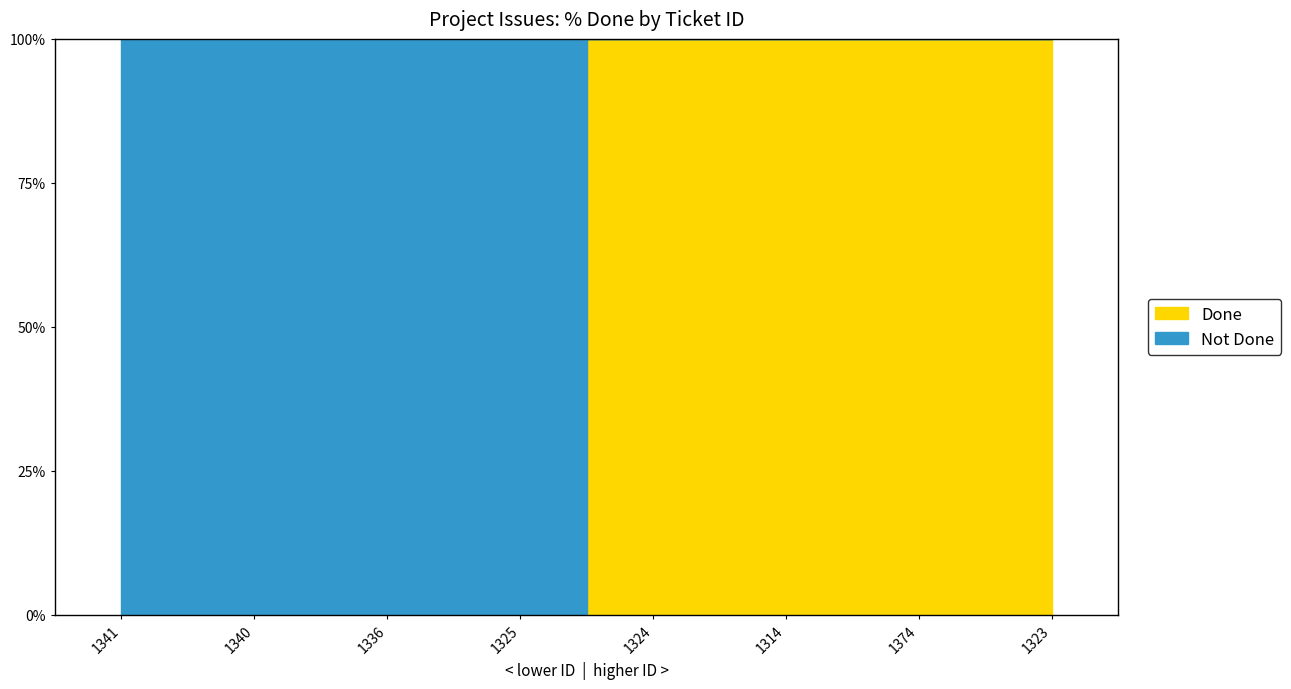

What is the change in value from 1341 to 1324?

+100